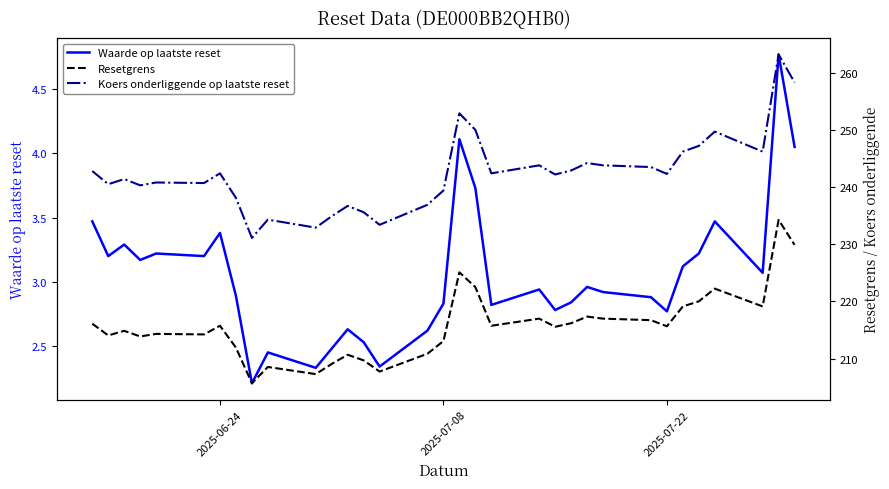

What is the value of the Resetgrens point at the 13th from the left?

210.7